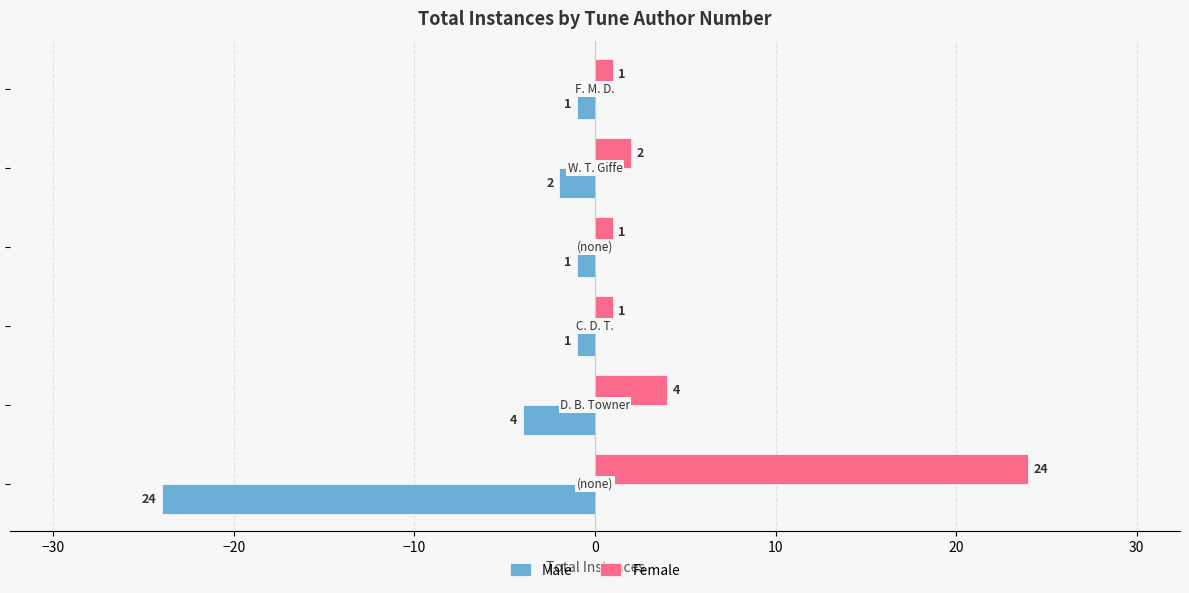

Which series has the largest total across all categories?

Female